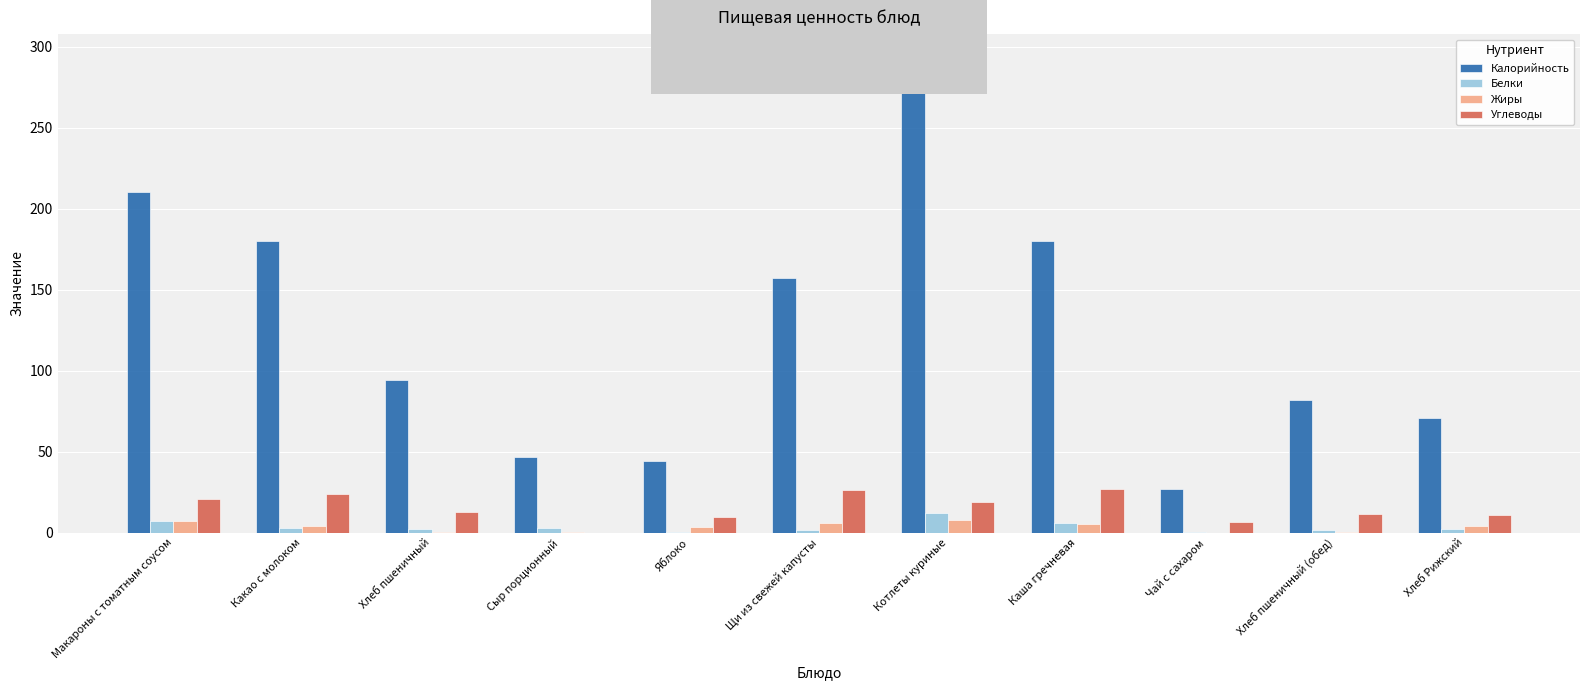

How many categories are shown in the chart?

11